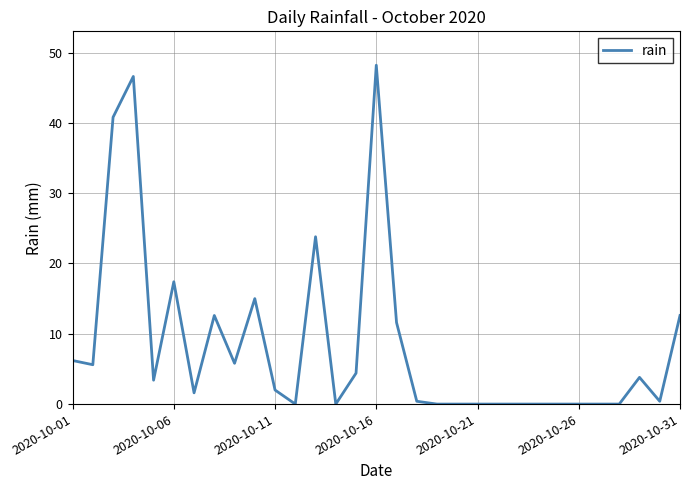

What is the greatest value displayed?

48.2